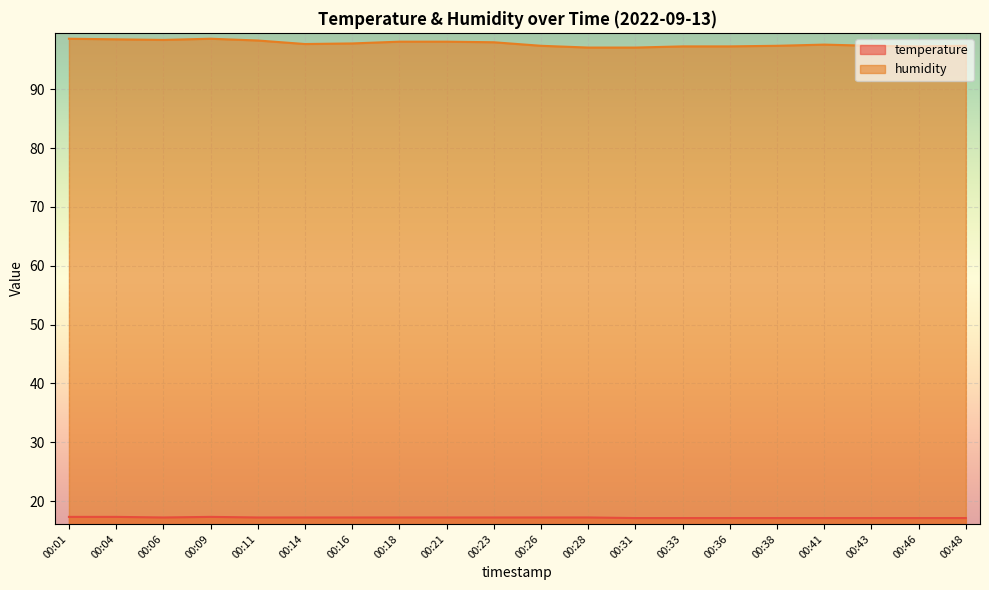

Does the chart display data point markers on the line(s)?

No